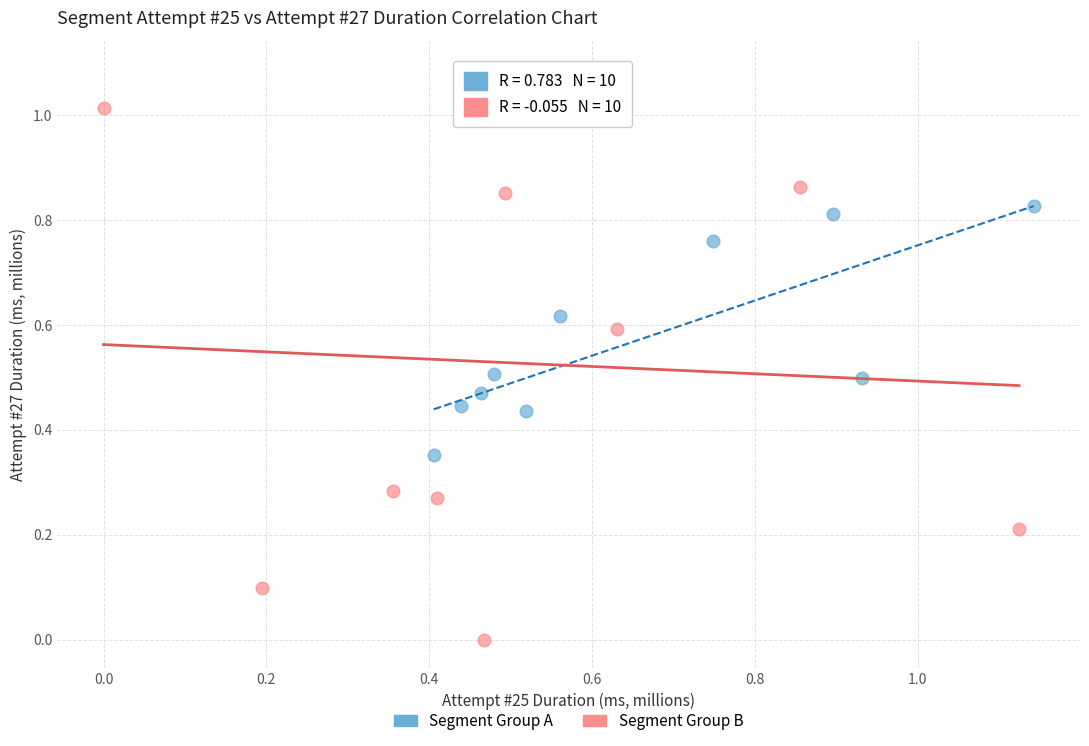

Which series has the largest Y range (max minus min)?

Segment Group B